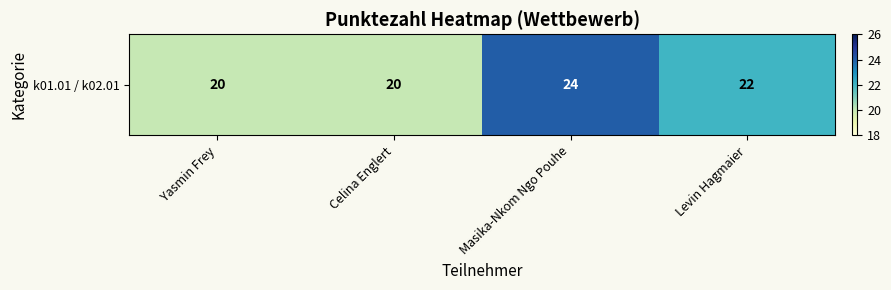

What is the change in value from Masika-Nkom Ngo Pouhe to Levin Hagmaier?

-2